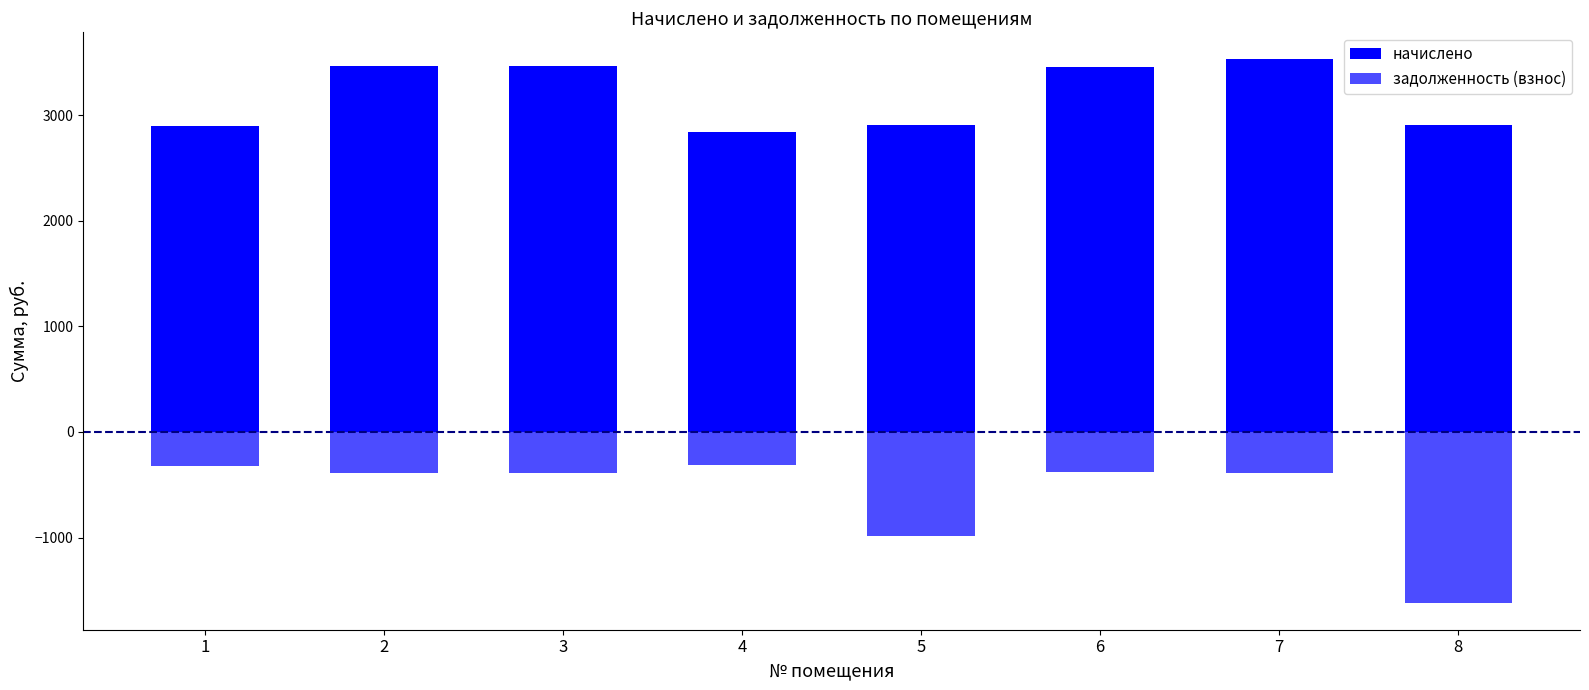

What is the sum of the задолженность (взнос) values at 8 and 4?

-1932.0